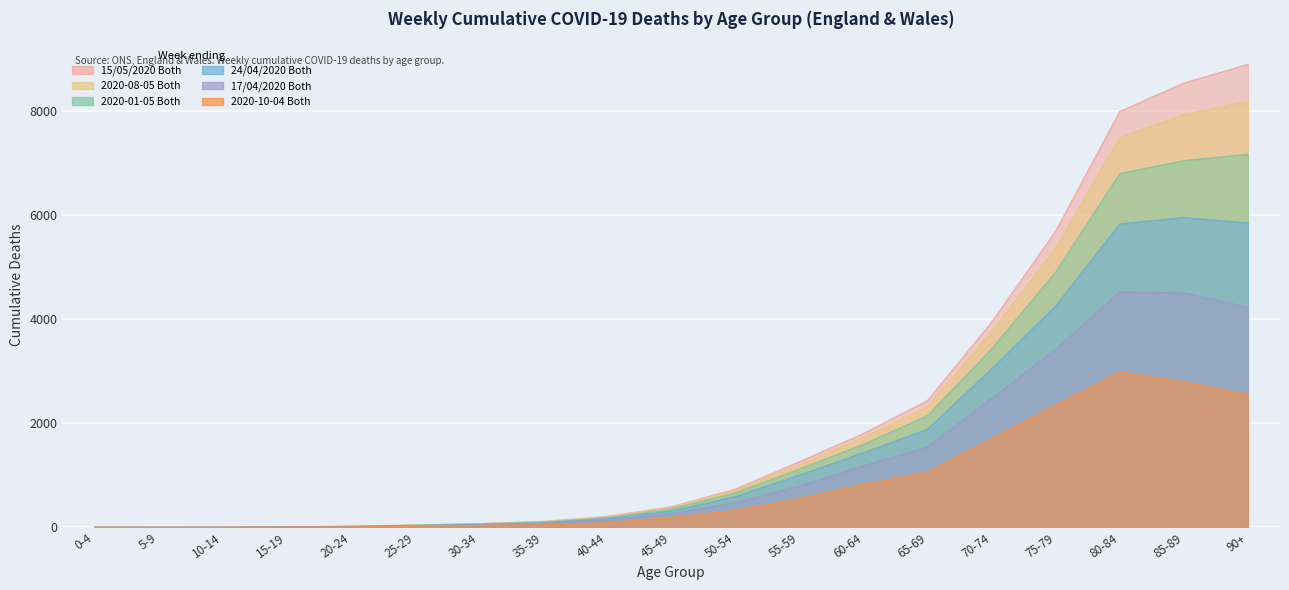

Reading right to left, extract all data points from this chart.

15/05/2020 Both: 8897	8537	7992	5692	3943	2438	1803	1262	735	396	211	114	73	45	22	9	1	0	3
2020-08-05 Both: 8186	7932	7493	5370	3761	2318	1729	1203	710	380	198	109	69	43	22	8	1	0	2
2020-01-05 Both: 7169	7048	6801	4907	3430	2147	1596	1122	664	357	183	101	66	40	19	8	1	0	2
24/04/2020 Both: 5849	5953	5831	4253	3047	1886	1436	1007	591	316	170	91	57	38	16	8	1	0	1
17/04/2020 Both: 4232	4505	4522	3424	2478	1545	1183	796	476	263	136	77	45	30	12	8	1	0	1
2020-10-04 Both: 2549	2798	2982	2351	1703	1060	823	553	324	192	92	52	35	24	9	6	1	0	1